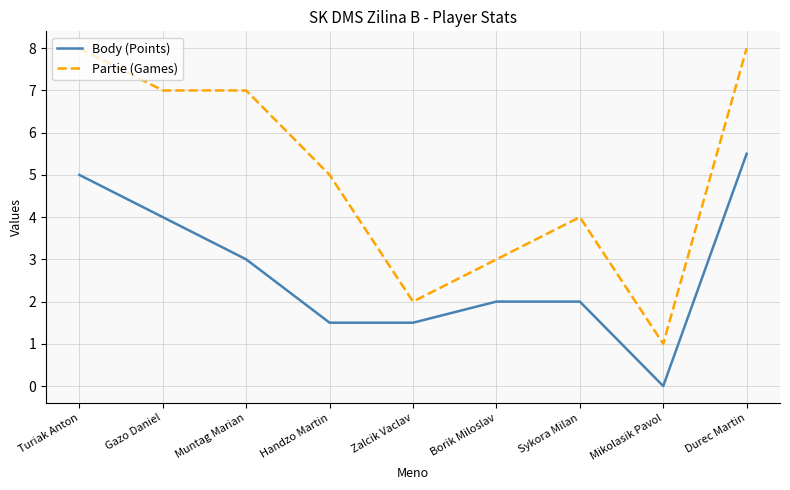

Where does the Partie (Games) series first go above 5?

Turiak Anton